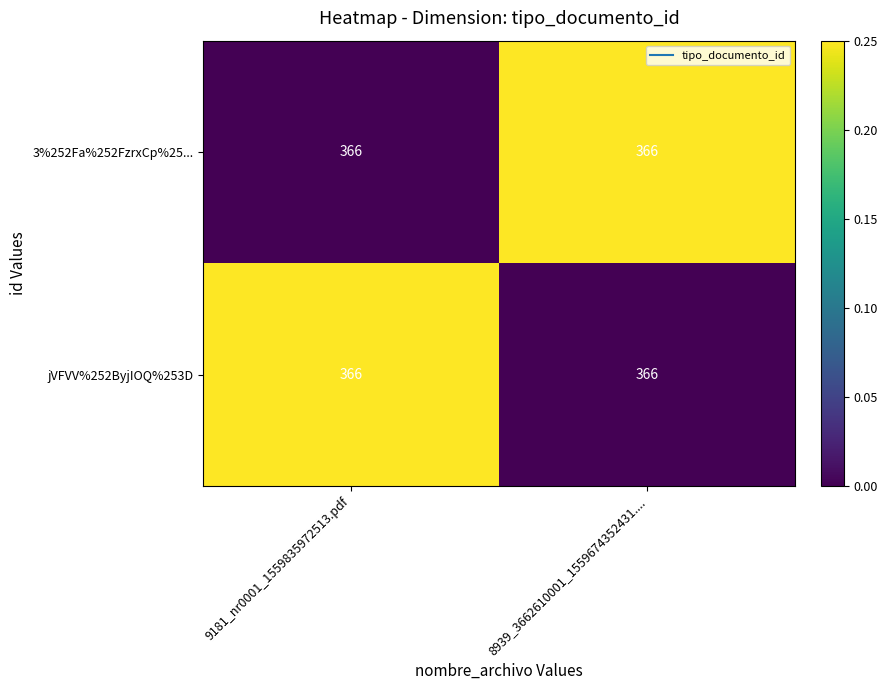

Where is 3%252Fa%252FzrxCp%25... nearest to the value 0?

9181_nr0001_1559835972513.pdf